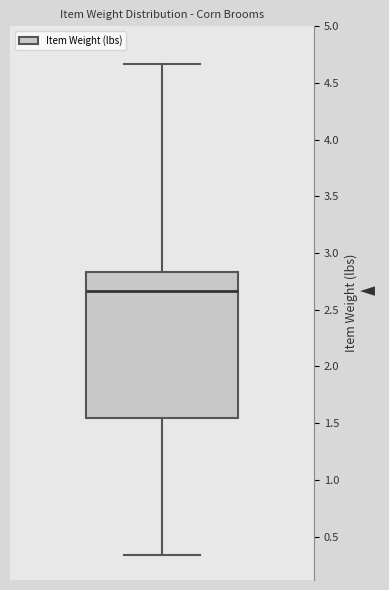

Where does the median line of the box sit on the y-axis? The values are not printed on the chart, so give them approximately, as read against the axis.

2.65